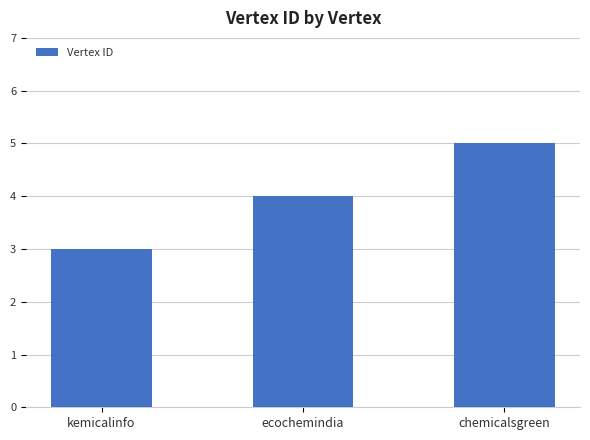

How many data points are less than 4?

1